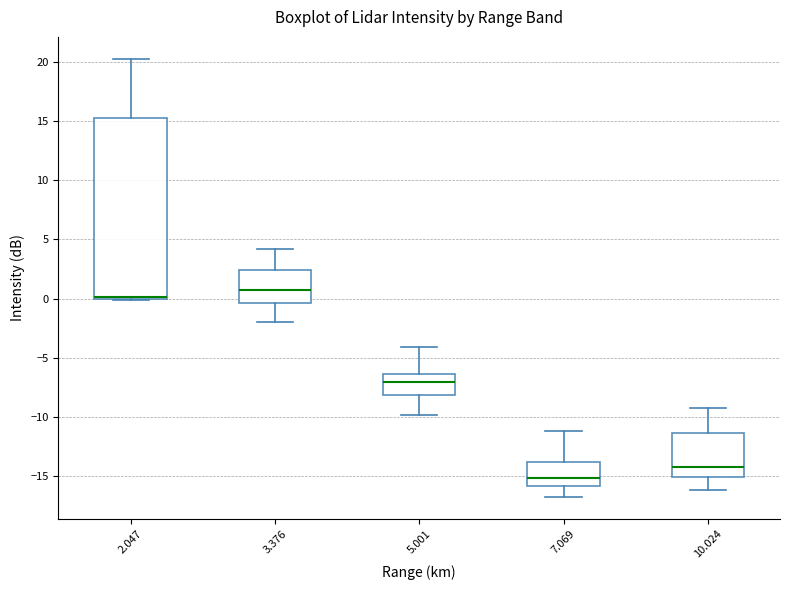

Reading left to right, transcribe this box plot: for each box, give where its median line is, the range the box spans, and where its two whiskers end, as read against the y-axis. The values are not printed on the chart, so give them approximately, as read against the axis.

2.047: median 0.0 (drawn on the box's lower edge), box 0.0 to 15.5, whiskers 0.0 to 20.5
3.376: median 0.5, box -0.5 to 2.5, whiskers -2.0 to 4.0
5.001: median -7.0, box -8.0 to -6.5, whiskers -10.0 to -4.0
7.069: median -15.0, box -16.0 to -14.0, whiskers -17.0 to -11.0
10.024: median -14.5, box -15.0 to -11.5, whiskers -16.0 to -9.5